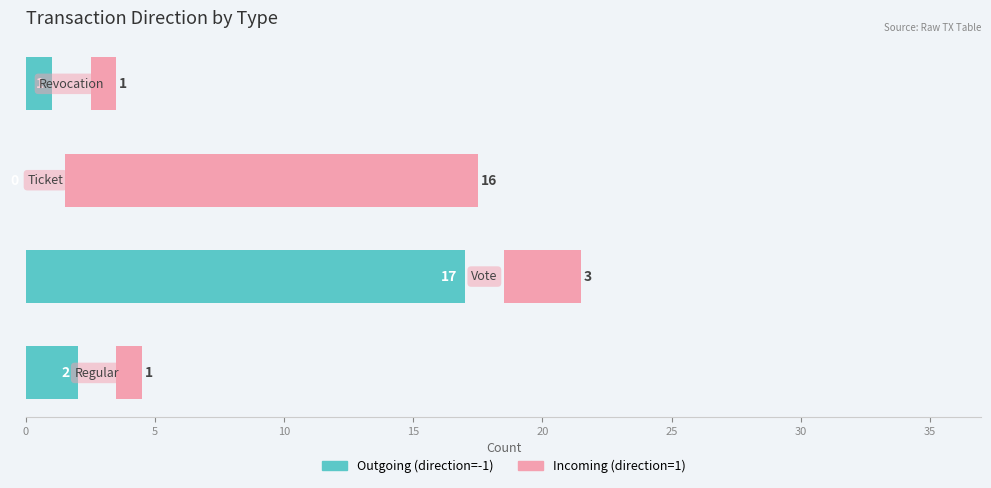

What is the value of the Incoming (direction=1) bar at the 4th from the left?

1